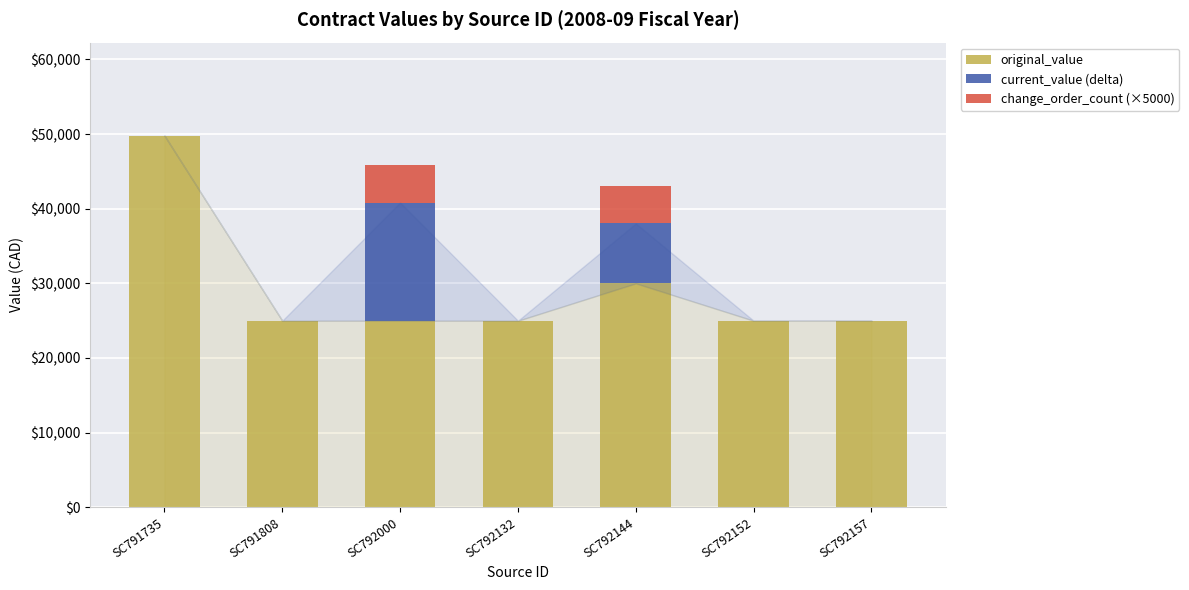

At which category is the sum across all series the highest?

SC791735